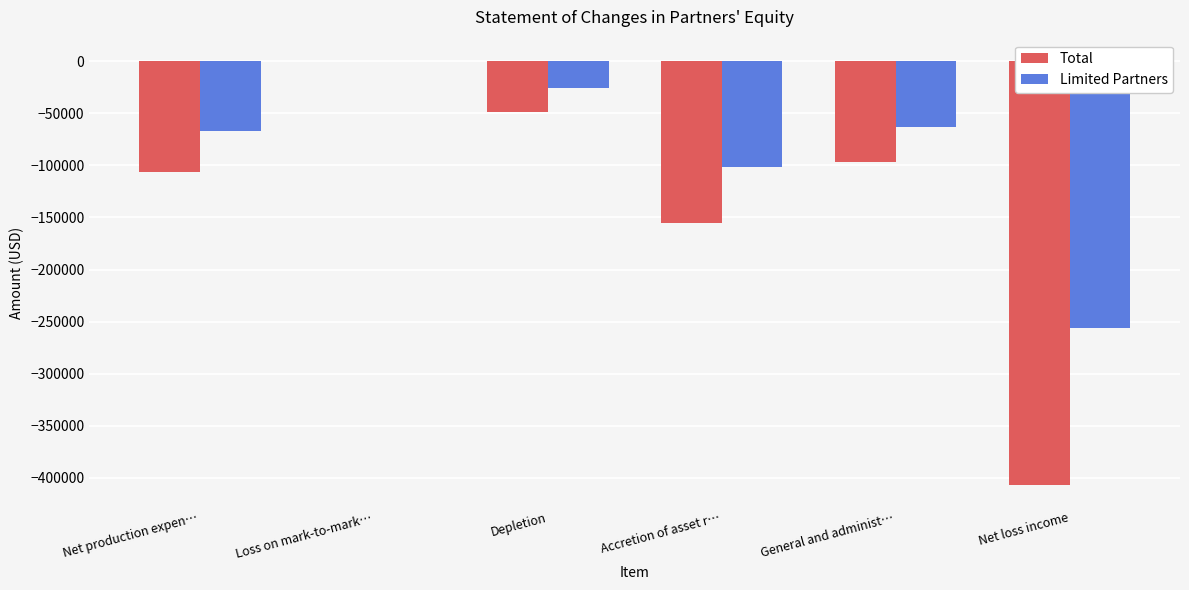

Is it true that Total equals -155500 at Accretion of asset r…?

True